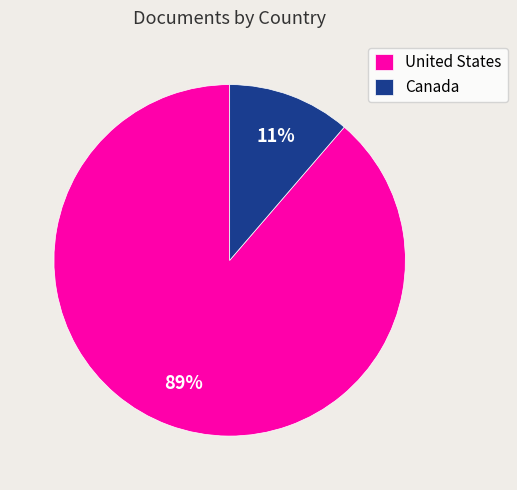

Which category has the biggest portion of the pie?

United States